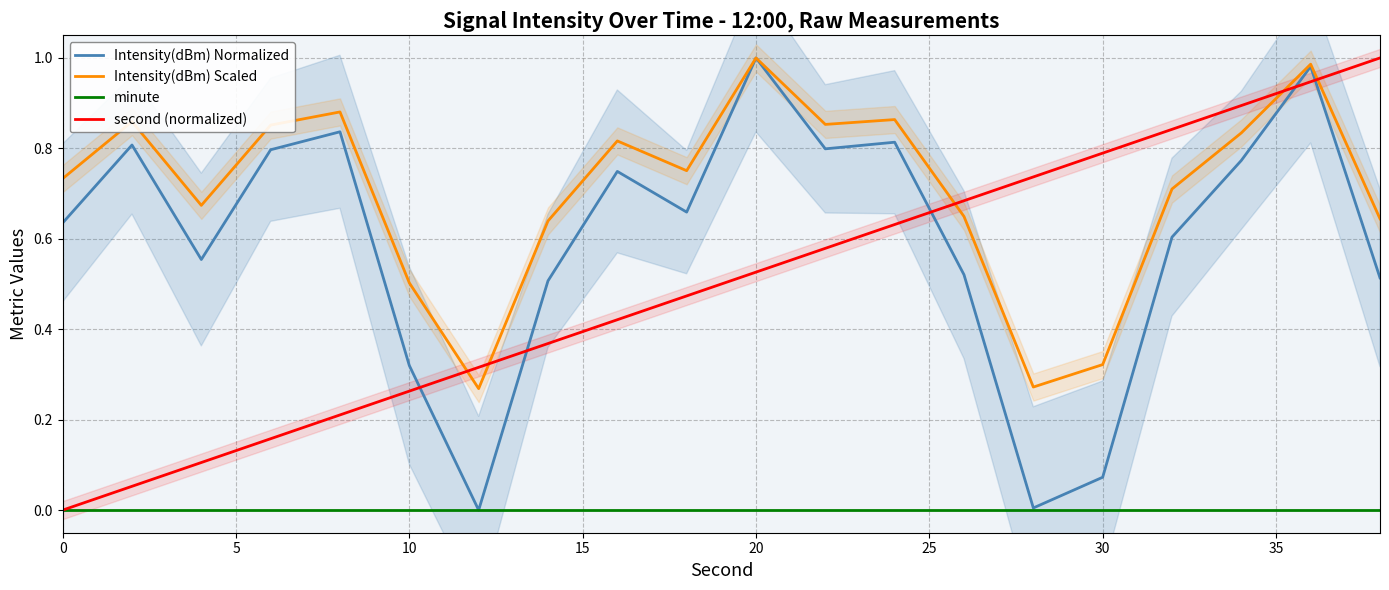

The Intensity(dBm) Normalized series shows 0.3 at 0. True or false?

False